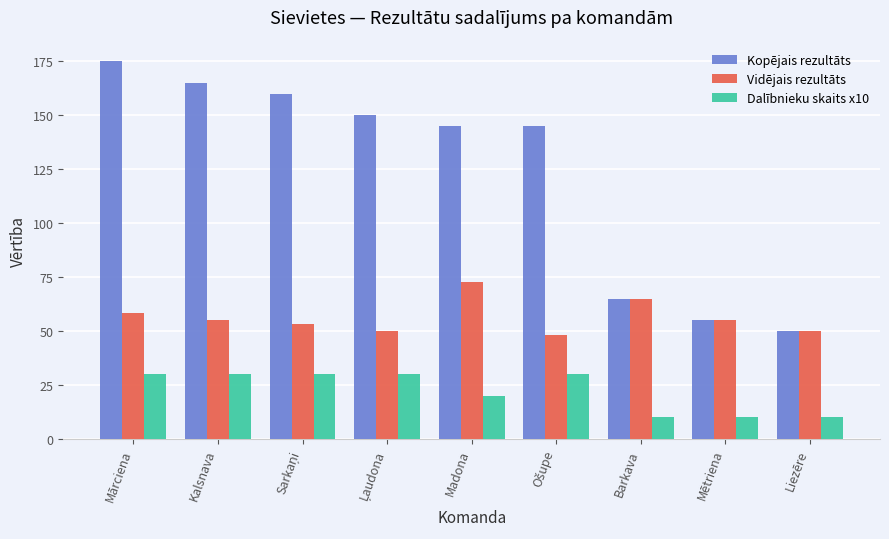

Rank the series by their maximum value, from lowest to highest.

Dalībnieku skaits x10, Vidējais rezultāts, Kopējais rezultāts